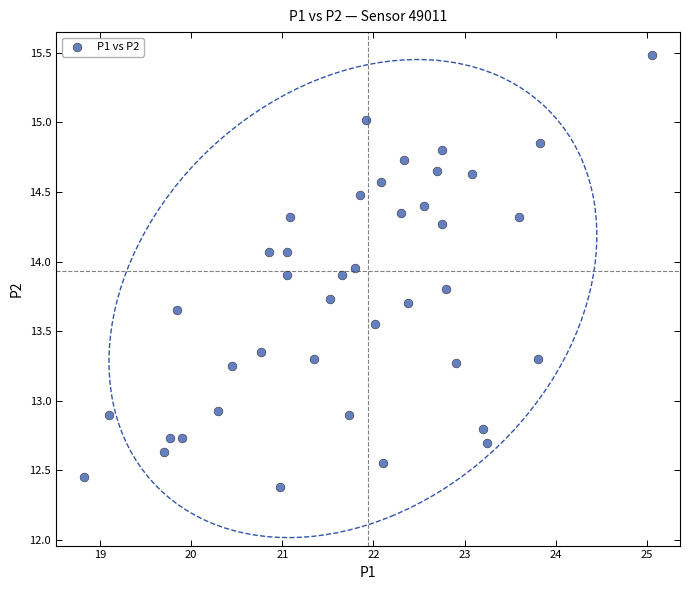

What is the range of X values (max minus min)?

6.2